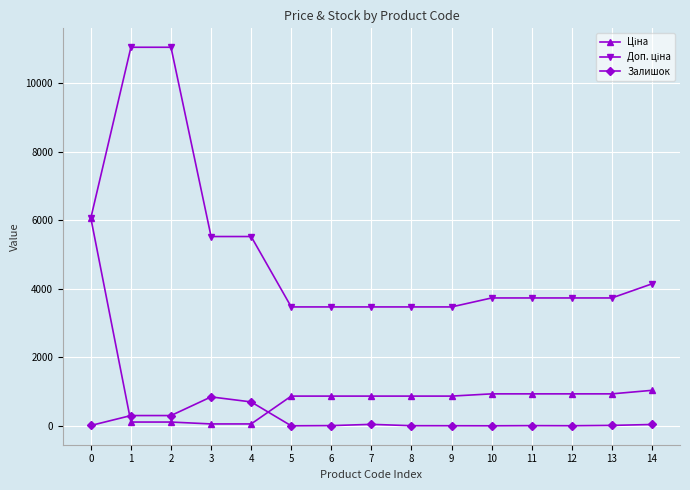

How many interior local peaks does the Залишок series have?

3